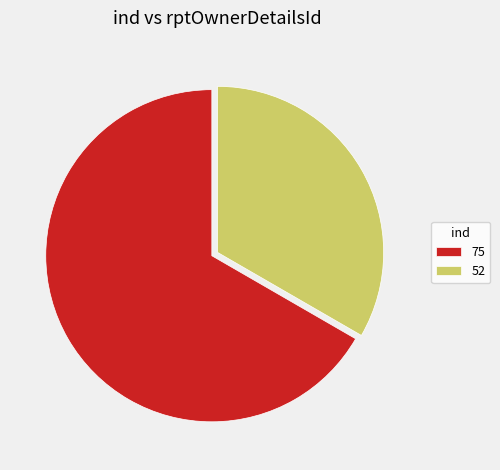

What is the largest slice in the pie chart?

75